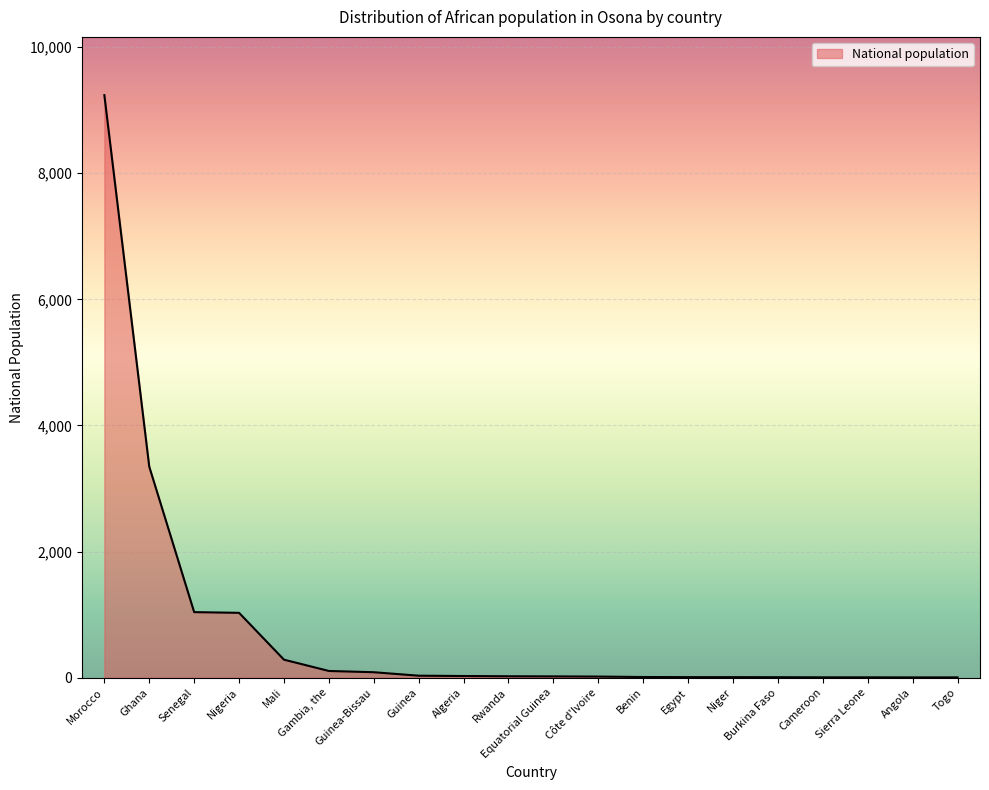

Between Rwanda and Nigeria, which is larger?

Nigeria